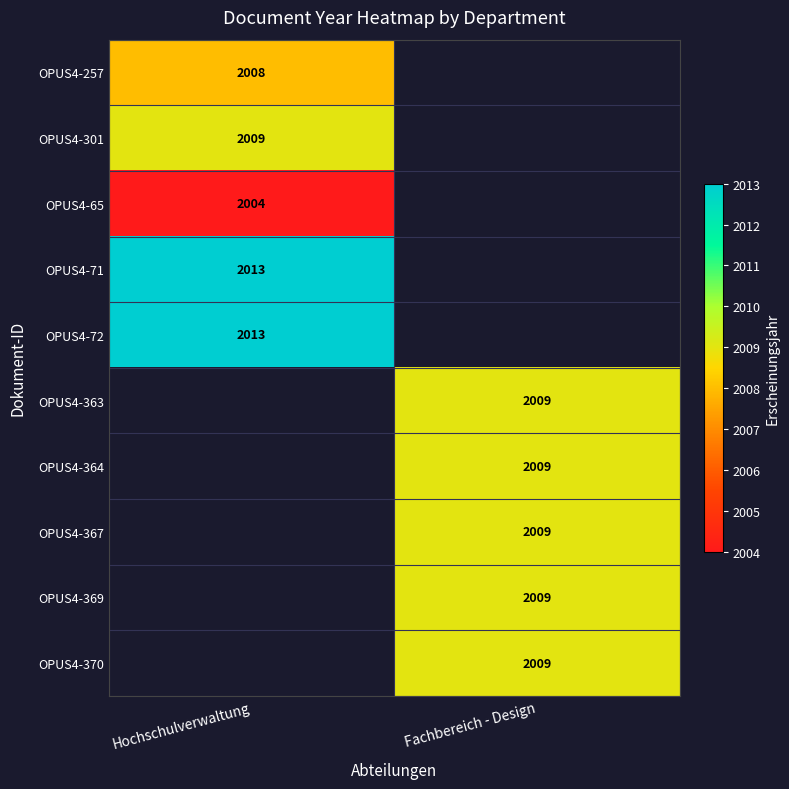

The OPUS4-364 series shows 2009 at Fachbereich - Design. True or false?

True